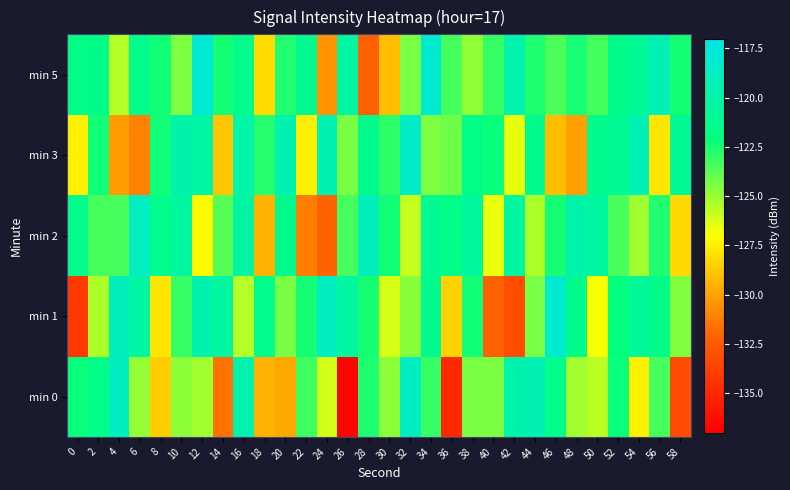

Between 26 and 56, which series saw the biggest shift?

min 0